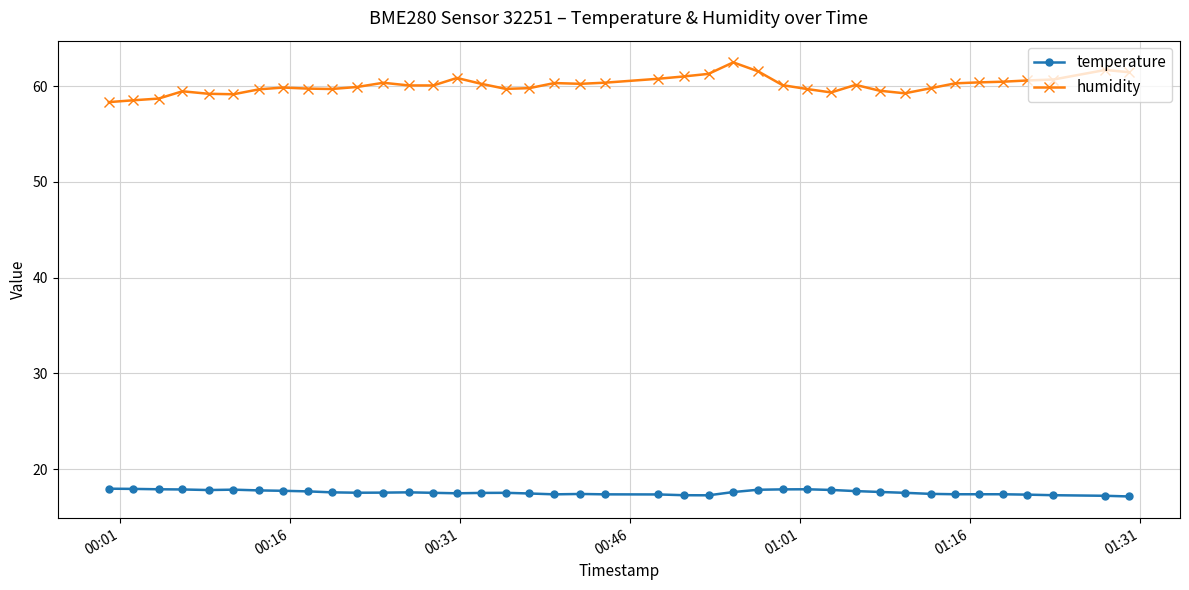

What is the value of the humidity point at the 39th from the left?

61.7